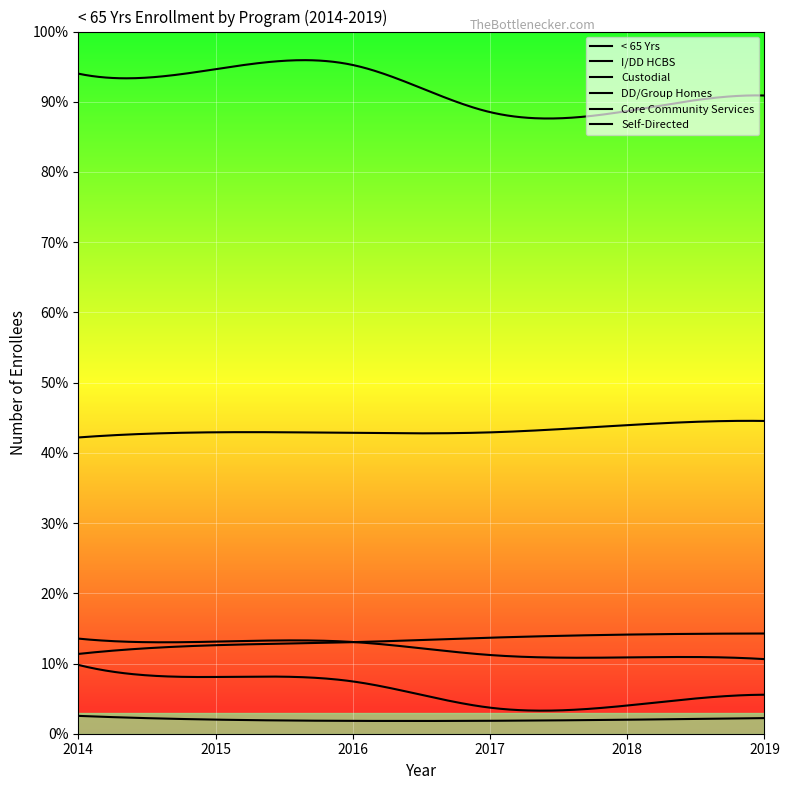

Does the chart display data point markers on the line(s)?

No